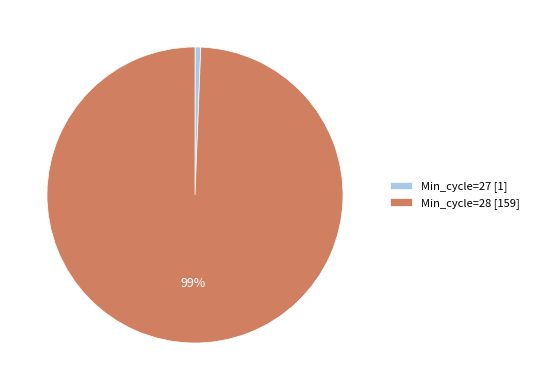

To the nearest percent, what is the combined percentage of Min_cycle=27 [1] and Min_cycle=28 [159]?

100%